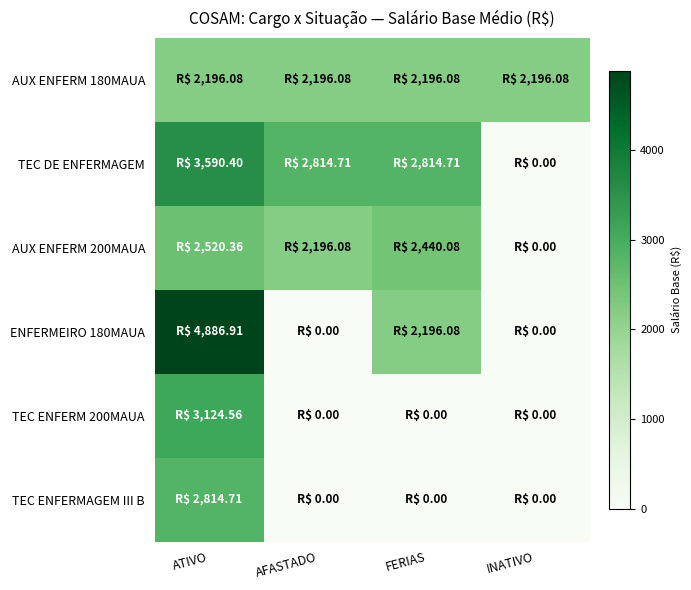

Reading left to right, what are all the values shown in this chart?

AUX ENFERM 180MAUA: ATIVO=2196.1	AFASTADO=2196.1	FERIAS=2196.1	INATIVO=2196.1
TEC DE ENFERMAGEM: ATIVO=3590.4	AFASTADO=2814.7	FERIAS=2814.7	INATIVO=0.0
AUX ENFERM 200MAUA: ATIVO=2520.4	AFASTADO=2196.1	FERIAS=2440.1	INATIVO=0.0
ENFERMEIRO 180MAUA: ATIVO=4886.9	AFASTADO=0.0	FERIAS=2196.1	INATIVO=0.0
TEC ENFERM 200MAUA: ATIVO=3124.6	AFASTADO=0.0	FERIAS=0.0	INATIVO=0.0
TEC ENFERMAGEM III B: ATIVO=2814.7	AFASTADO=0.0	FERIAS=0.0	INATIVO=0.0